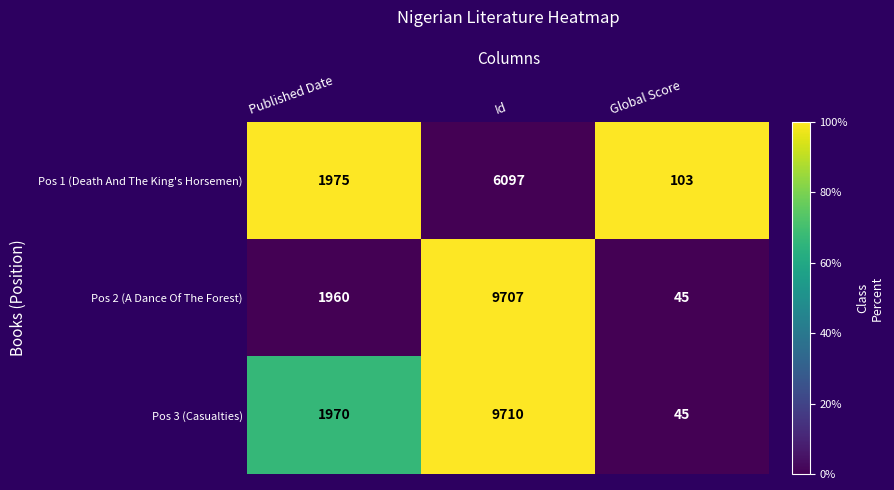

At Published Date, list the series in order from largest to smallest.

Pos 1 (Death And The King's Horsemen), Pos 3 (Casualties), Pos 2 (A Dance Of The Forest)